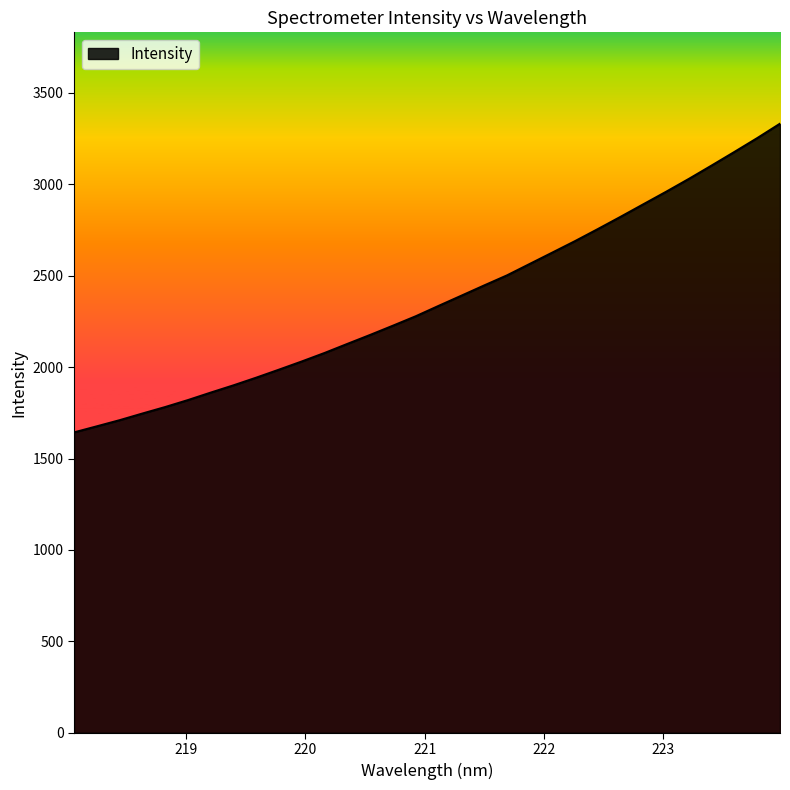

What is the smallest value displayed?

1642.6